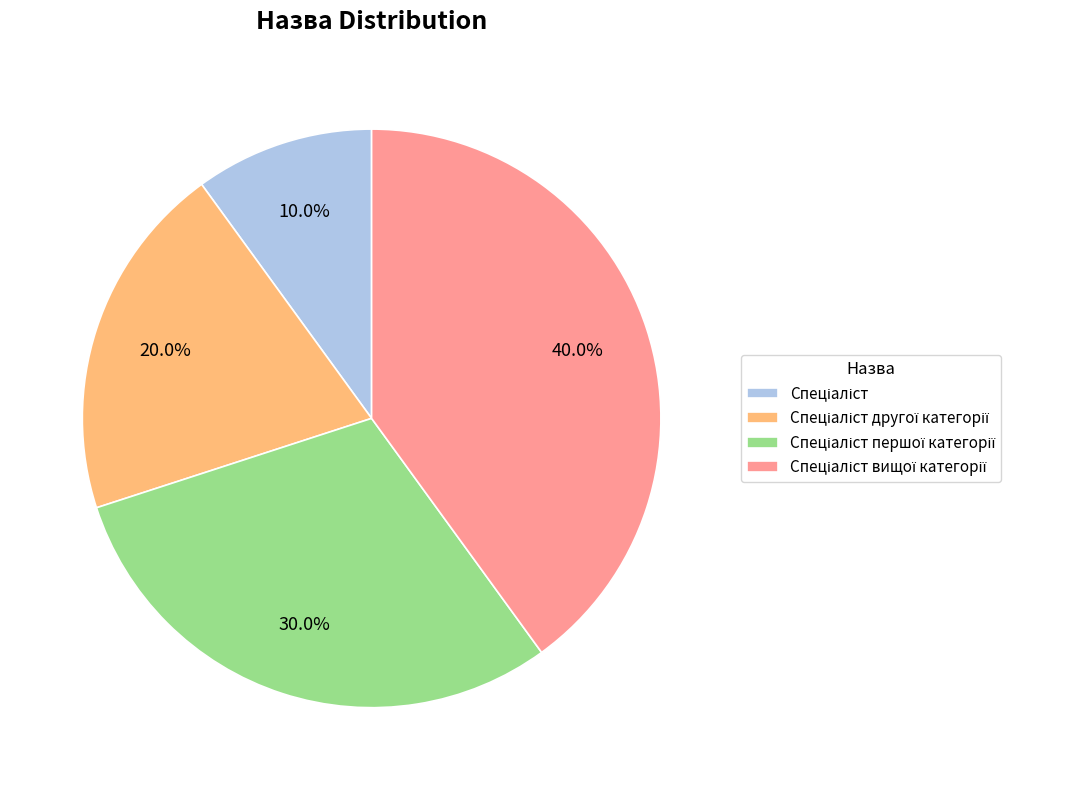

Is there a majority slice in this chart?

No